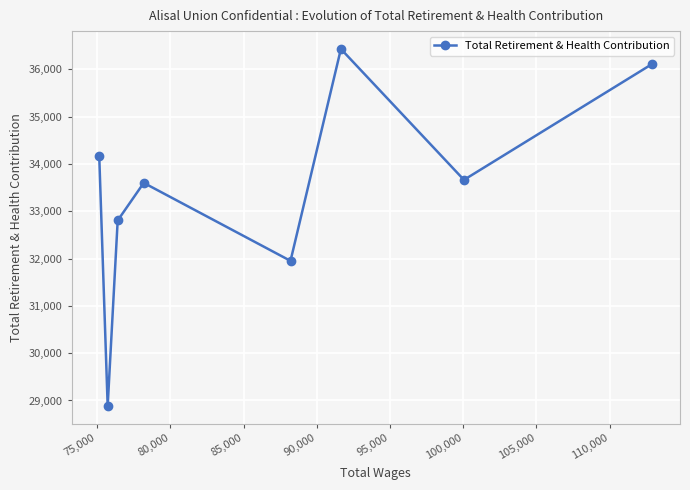

What is the difference between the maximum and minimum values?

7542